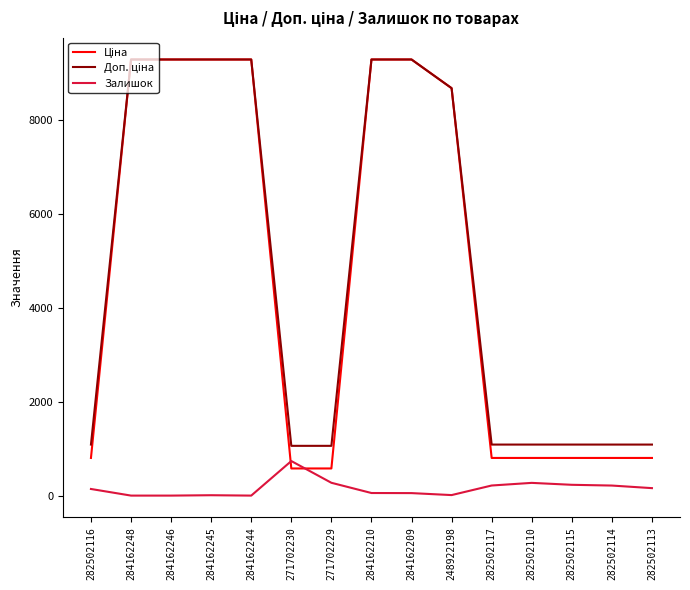

What is the spread (max minus min) of values at 271702230?

481.9